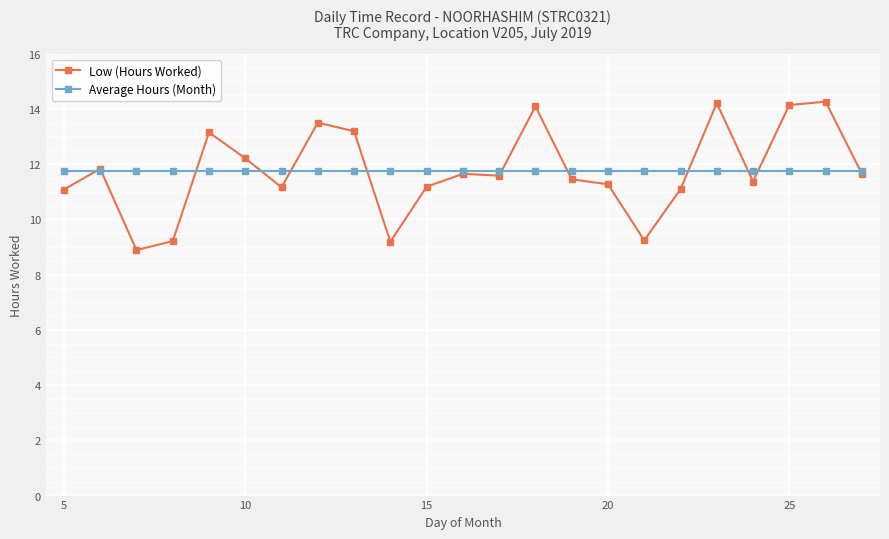

What is the value of the Low (Hours Worked) point at the 10th from the left?

9.2